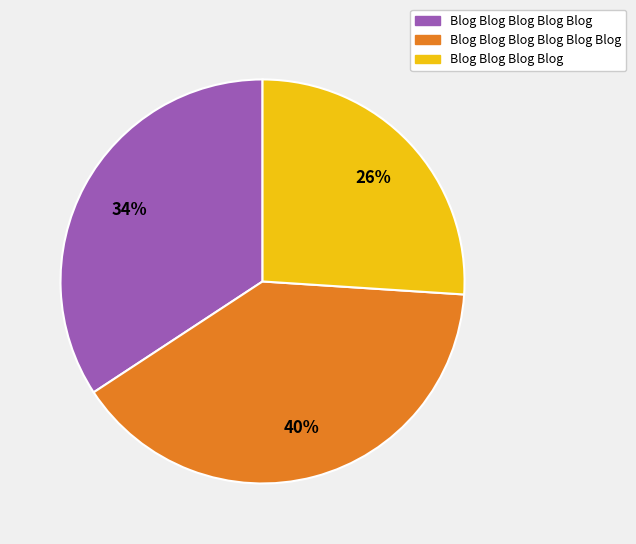

To the nearest percent, what is the average slice percentage?

33%